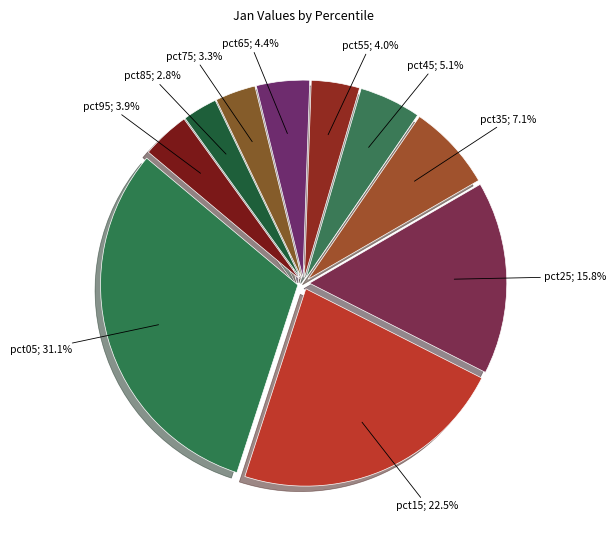

How many slices are in this pie chart?

10